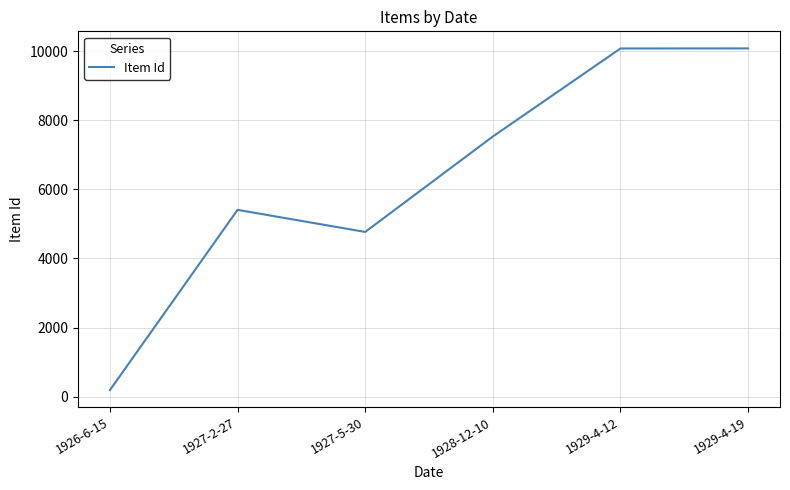

What is the difference between the maximum and second lowest values?

5312